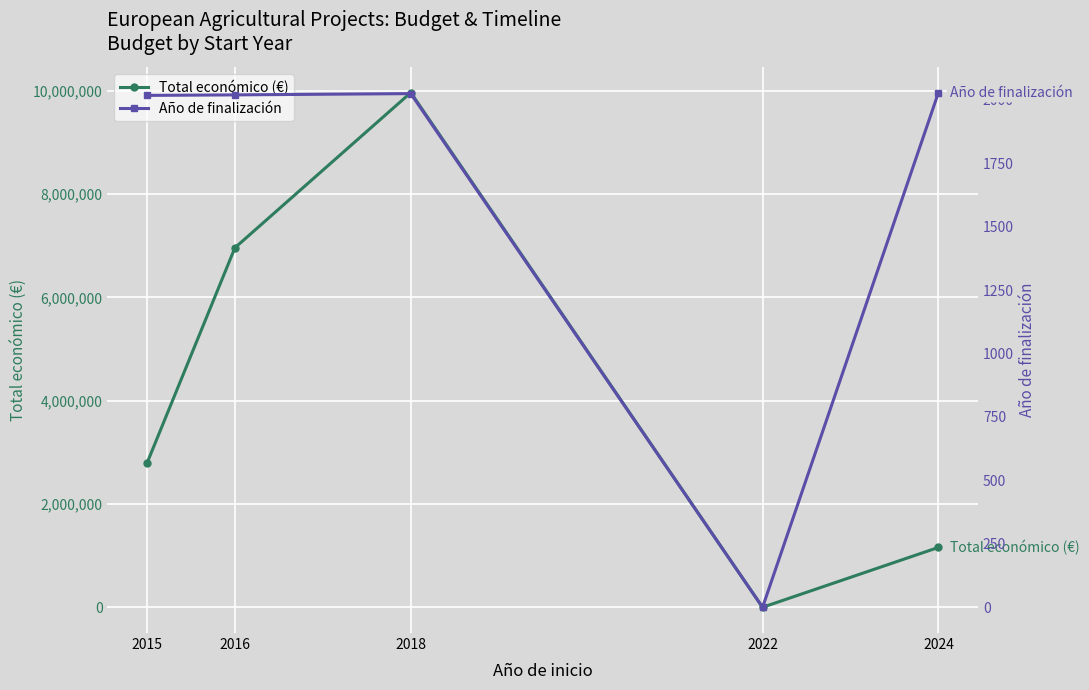

Rank the categories by Total económico (€) value from highest to lowest.

2018, 2016, 2015, 2024, 2022